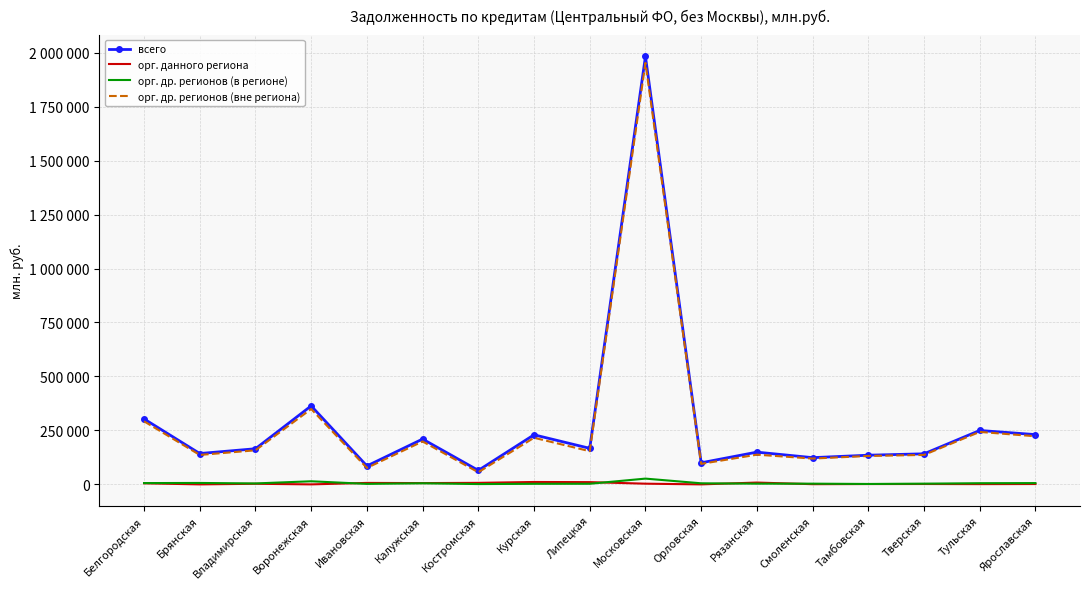

What is the difference between the highest and lowest values at Московская?

1978912